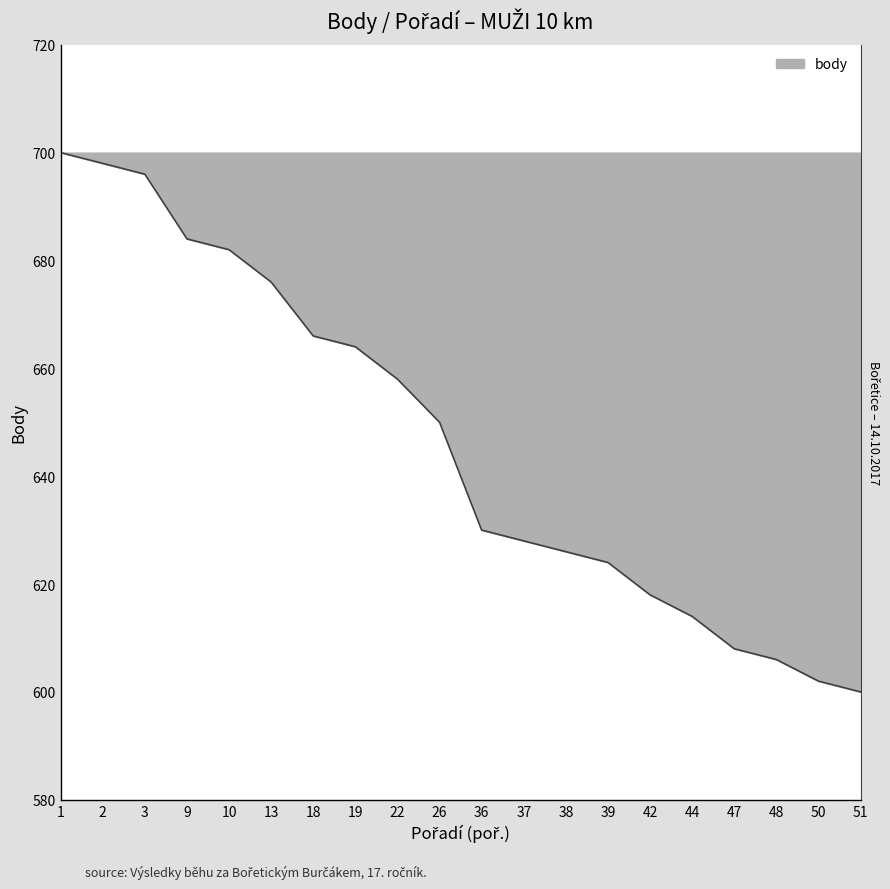

How many lines are shown in the chart?

1